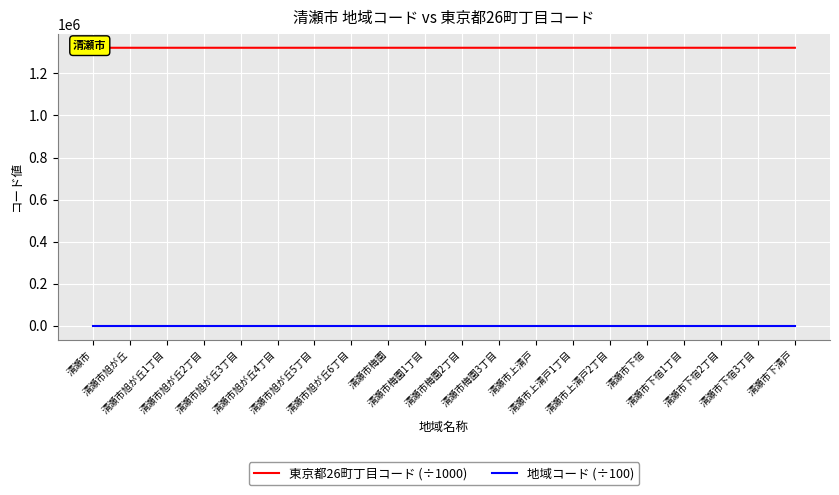

At which label is 東京都26町丁目コード (÷1000) closest to 1322100?

清瀬市